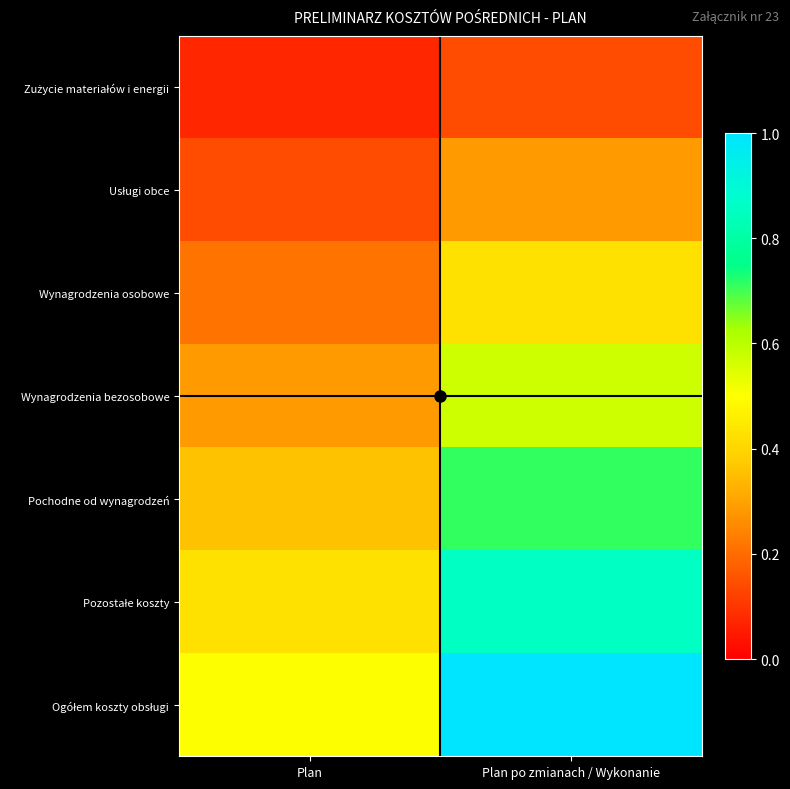

At how many categories does at least one series exceed 0?

2